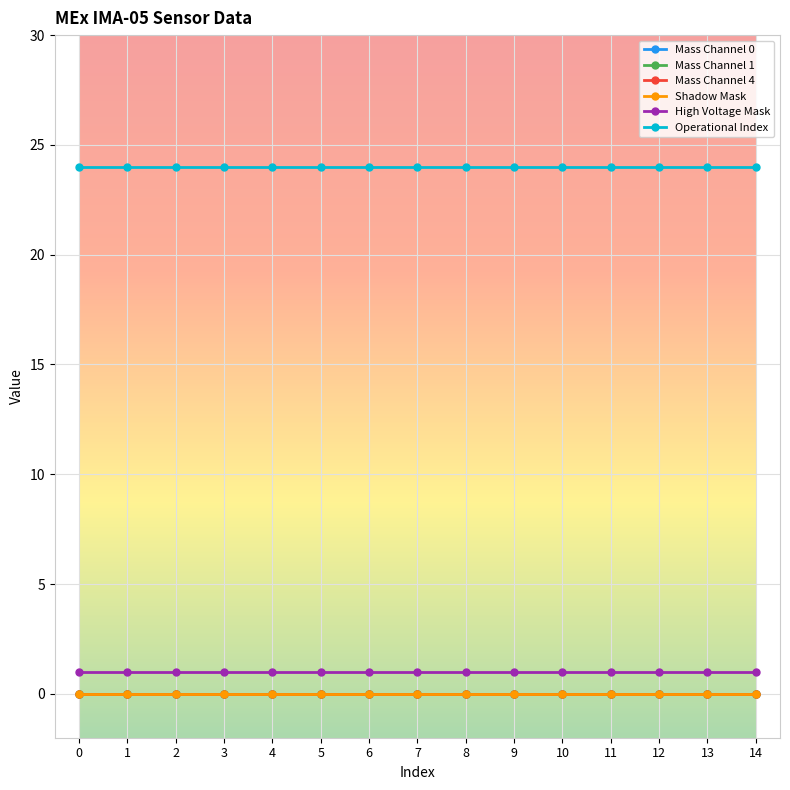

Rank the categories by Operational Index value from highest to lowest.

0, 1, 2, 3, 4, 5, 6, 7, 8, 9, 10, 11, 12, 13, 14